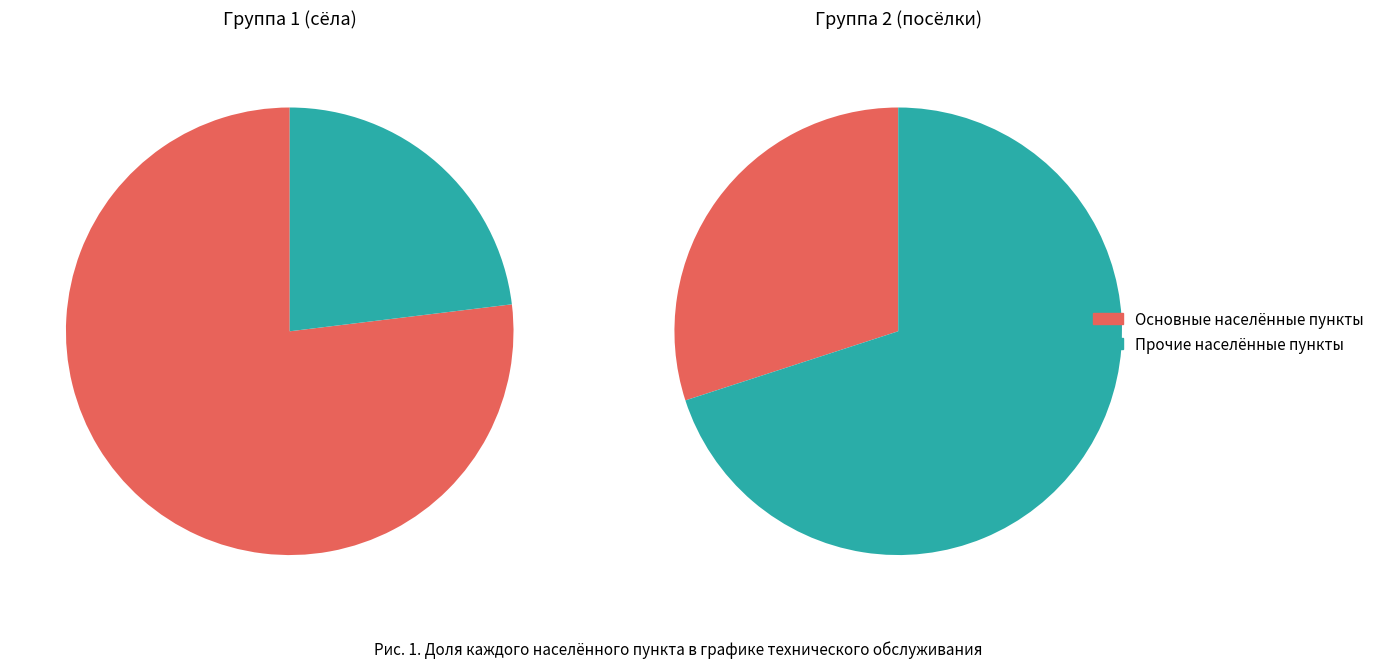

Is it true that Камышово, с is 10% of the pie?

False